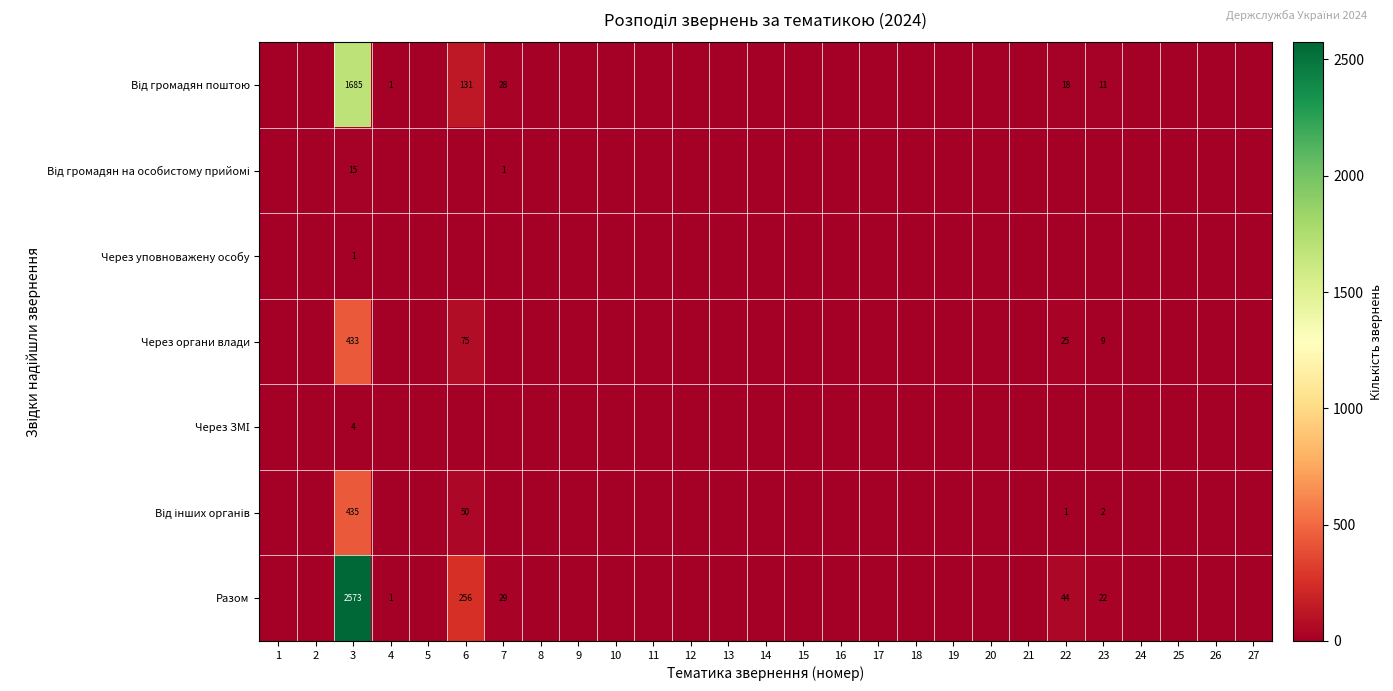

Count the Через уповноважену особу values in the range 0 to 1.

27